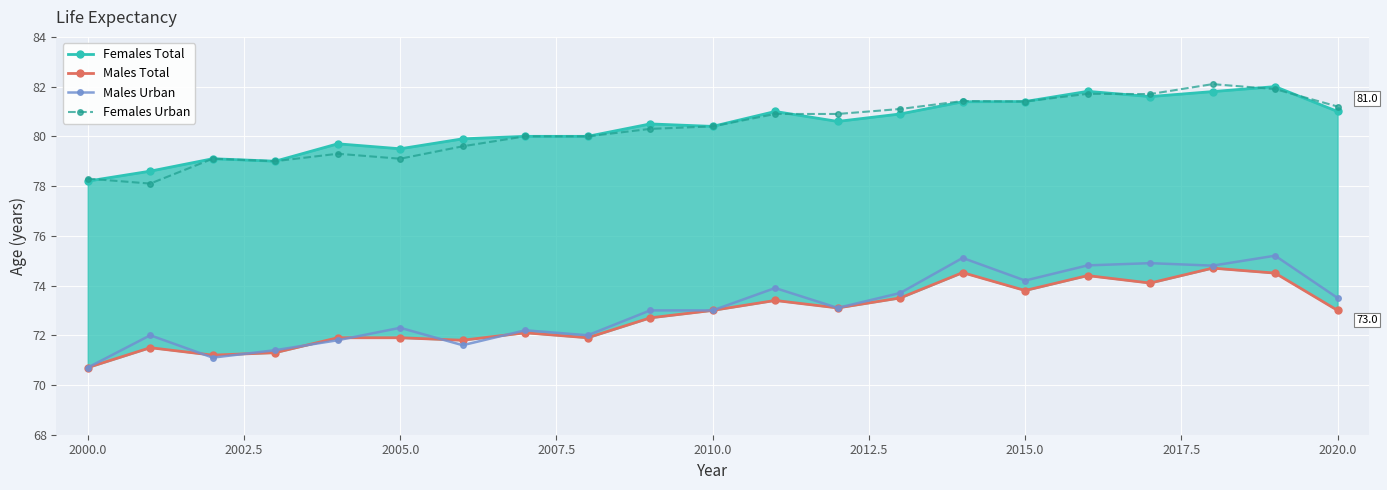

True or false: Females Urban has more than 1 points higher than both neighbors.

True